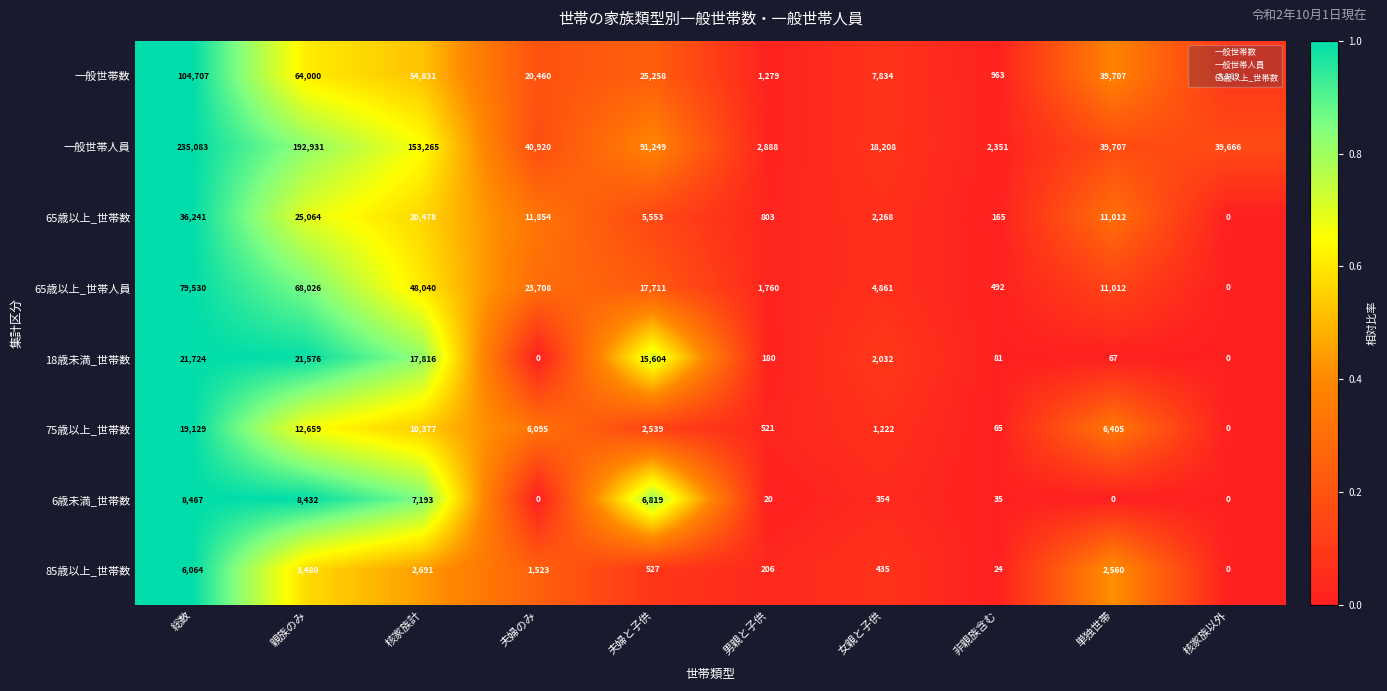

At 女親と子供, list the series in order from smallest to largest.

6歳未満_世帯数, 85歳以上_世帯数, 75歳以上_世帯数, 18歳未満_世帯数, 65歳以上_世帯数, 65歳以上_世帯人員, 一般世帯数, 一般世帯人員